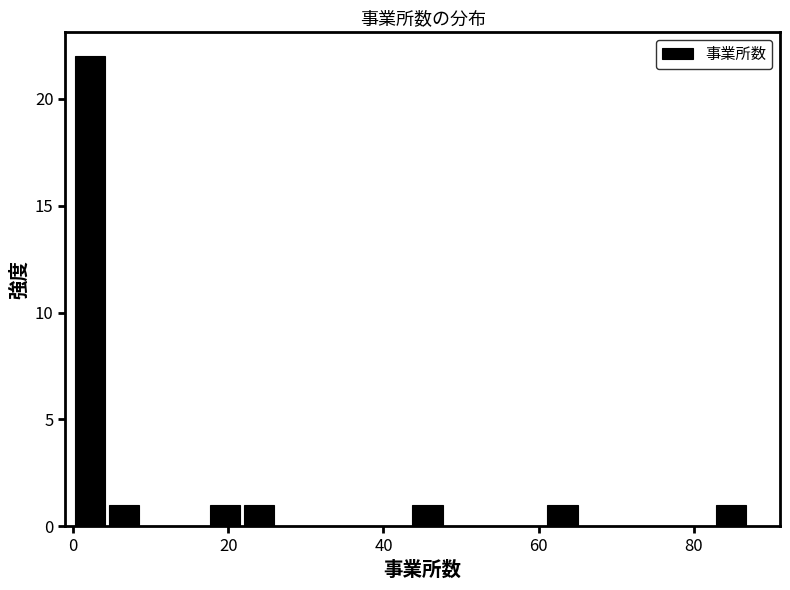

Read against the x-axis, roughly where is the centre of the tallest bar?

2